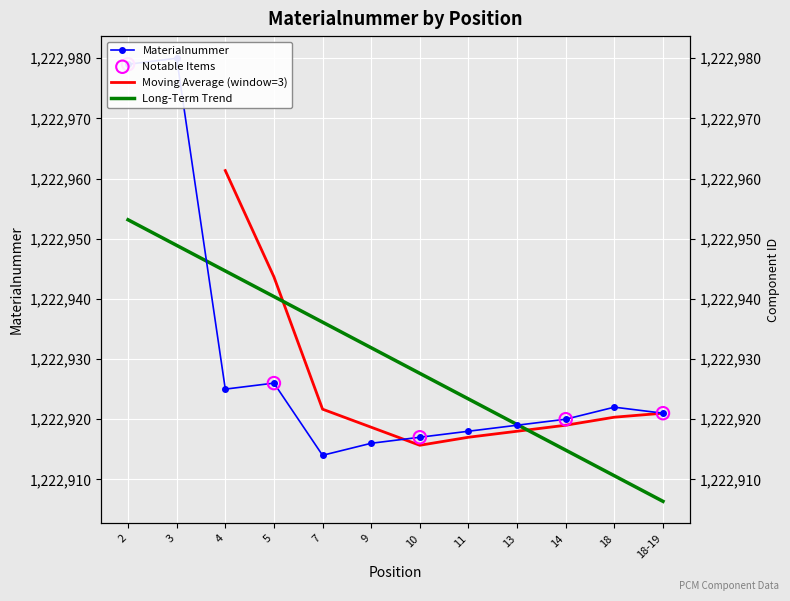

What is the ratio of the value at 5 to the value at 4?

1.0